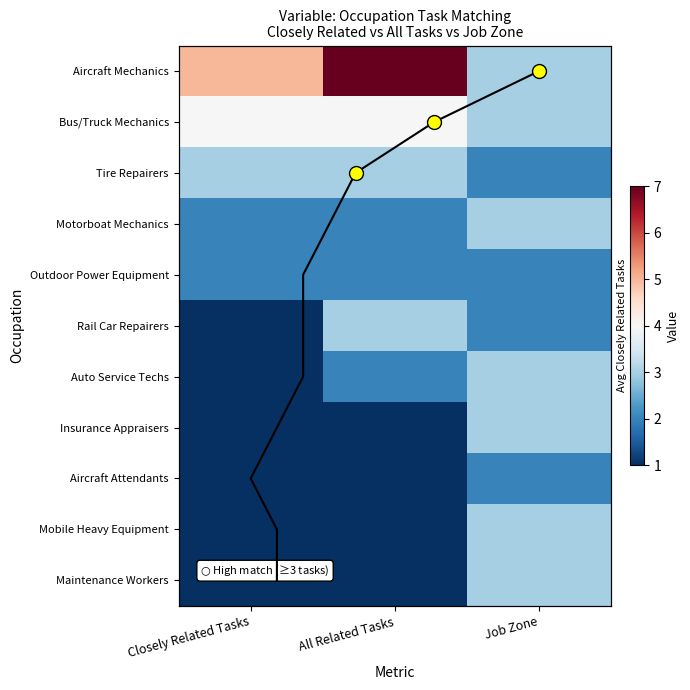

What is the sum of the Mobile Heavy Equipment values at Job Zone and All Related Tasks?

4